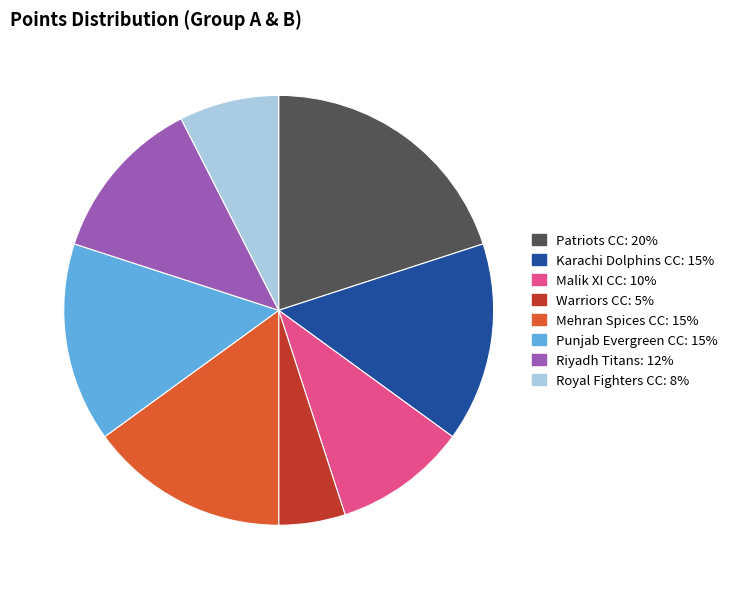

Is there any slice that represents more than half of the pie?

No